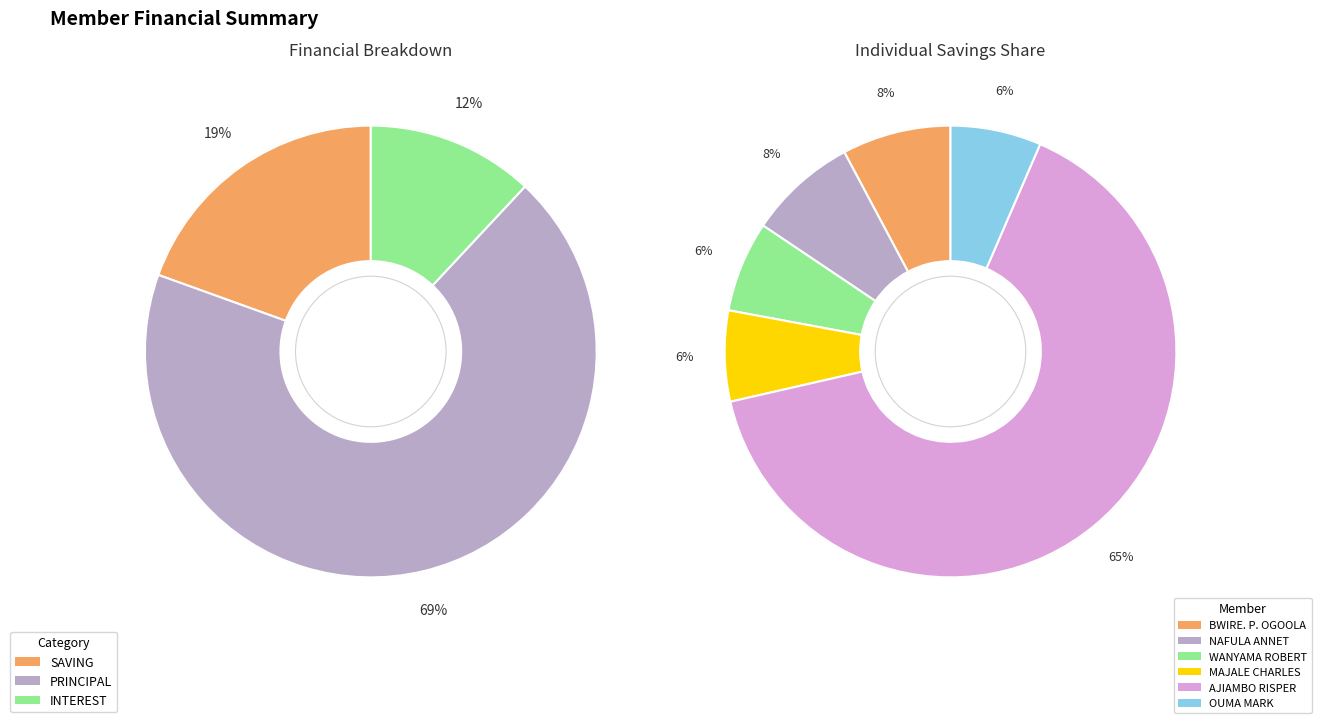

Is it true that MAJALE CHARLES is 1% of the pie?

False